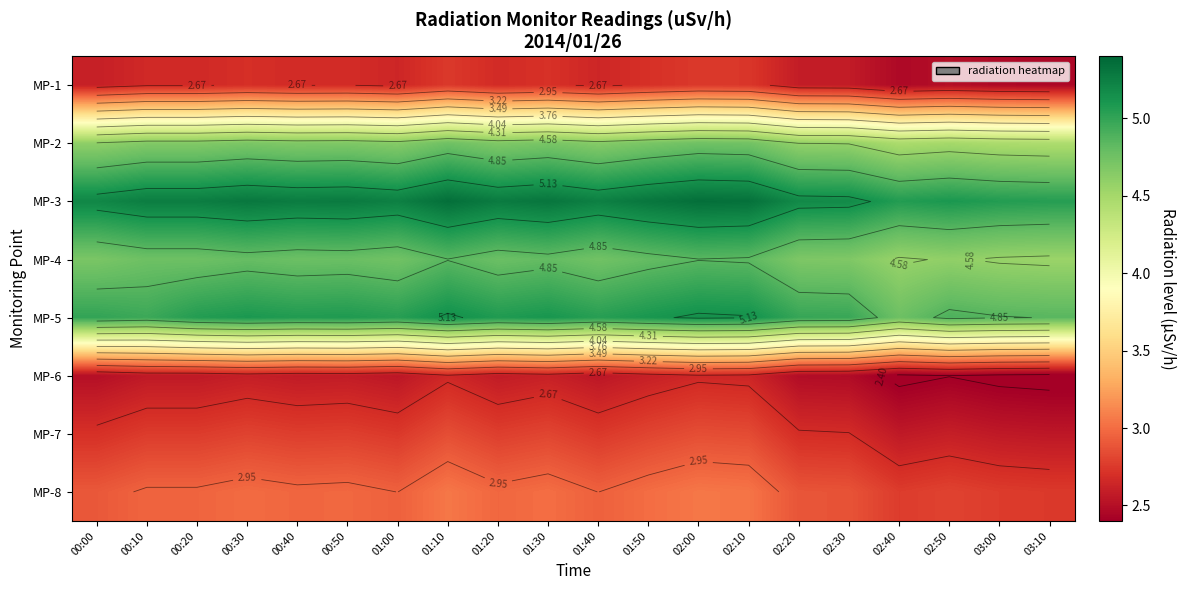

How many data points does each series have?

20